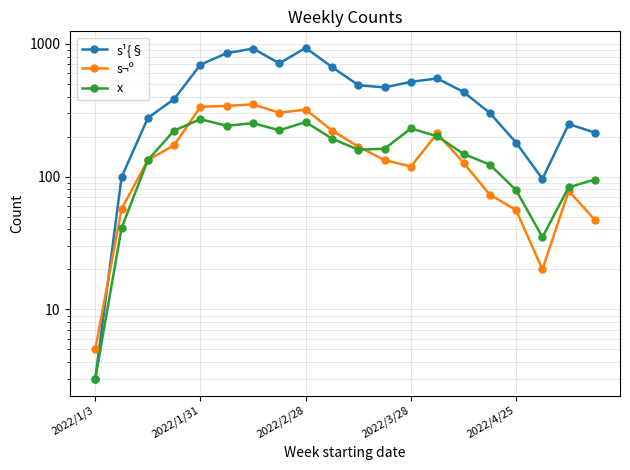

What is the value of the x point at the 15th from the left?

148